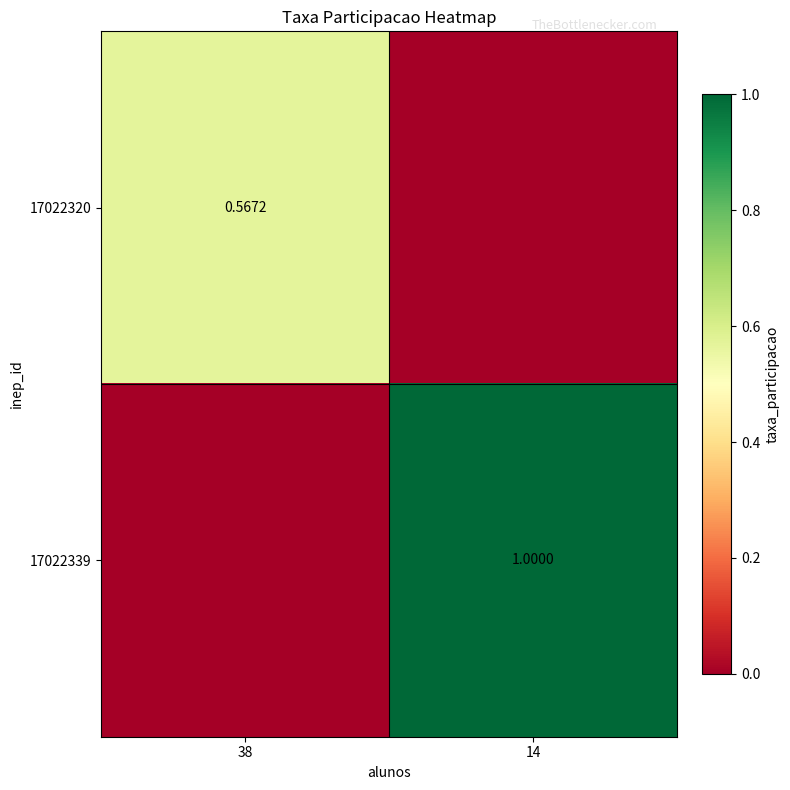

Is the value of 17022339 at 14 greater than the value of 17022320 at 38?

Yes